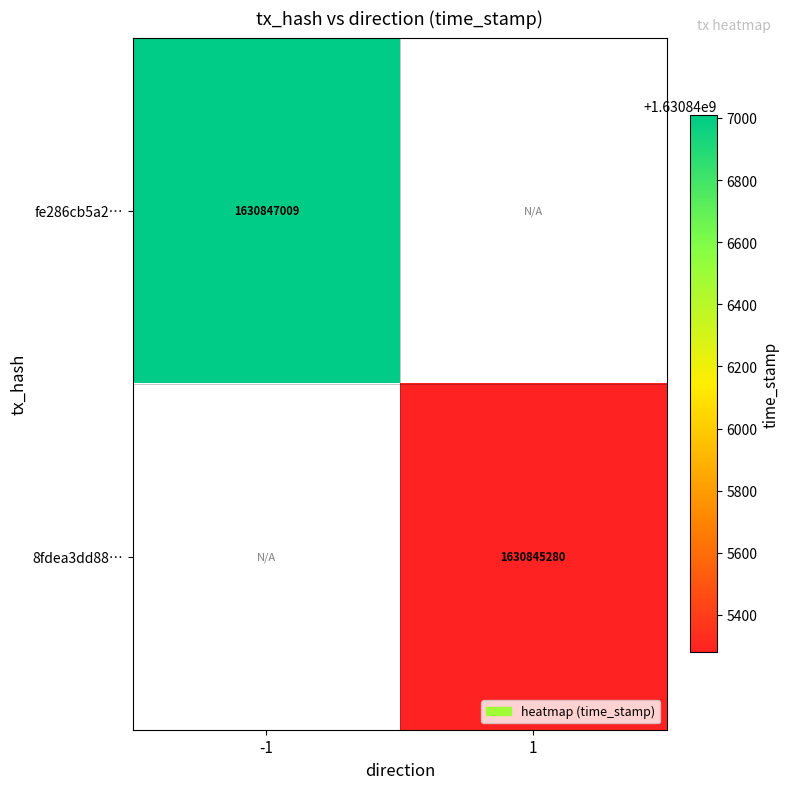

The 8fdea3dd88… series shows 1630845280 at 1. True or false?

True